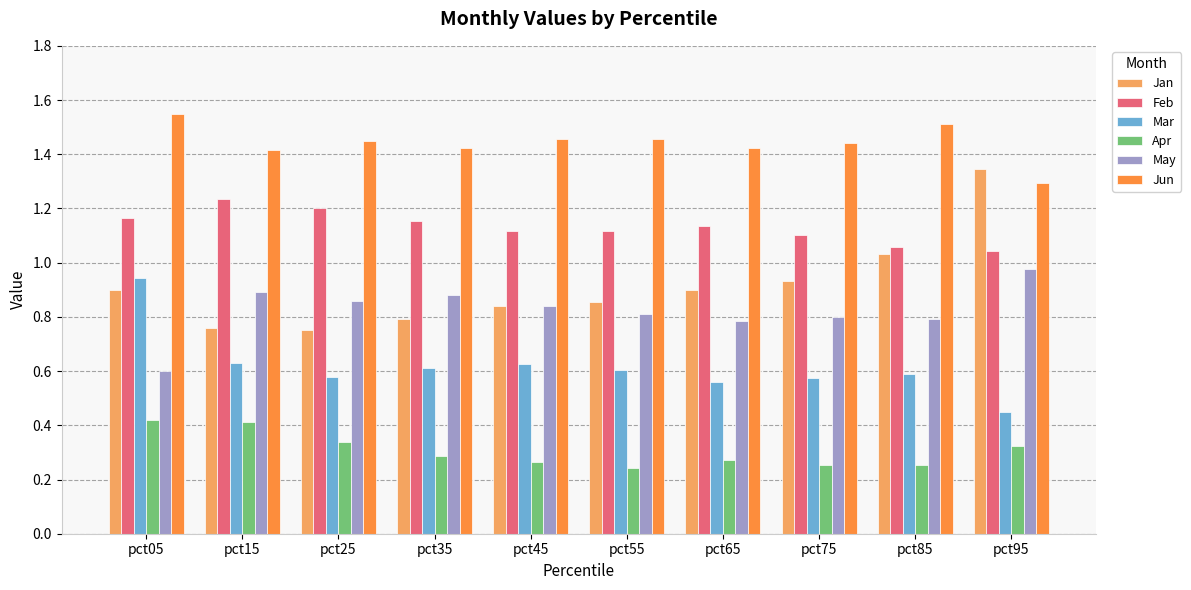

Does the chart contain stacked bars?

No